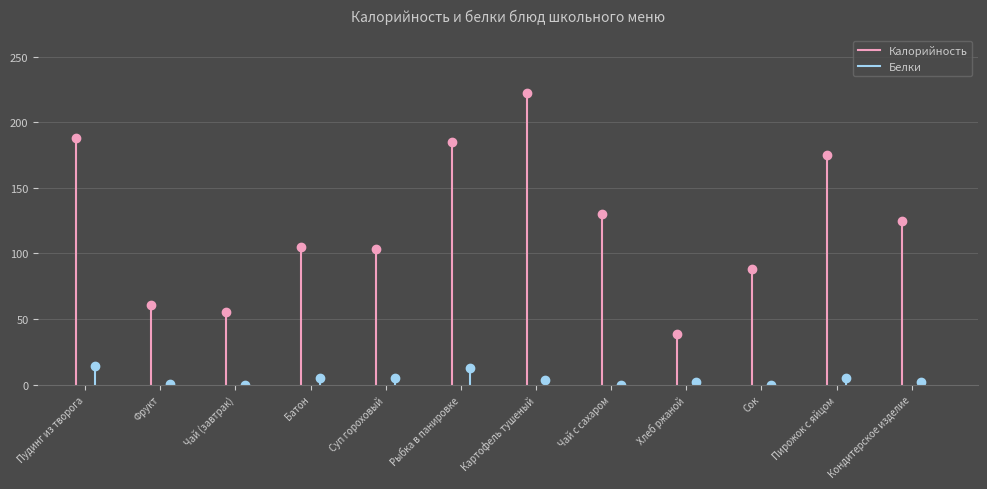

What is the label of the 1st point from the left?

Пудинг из творога